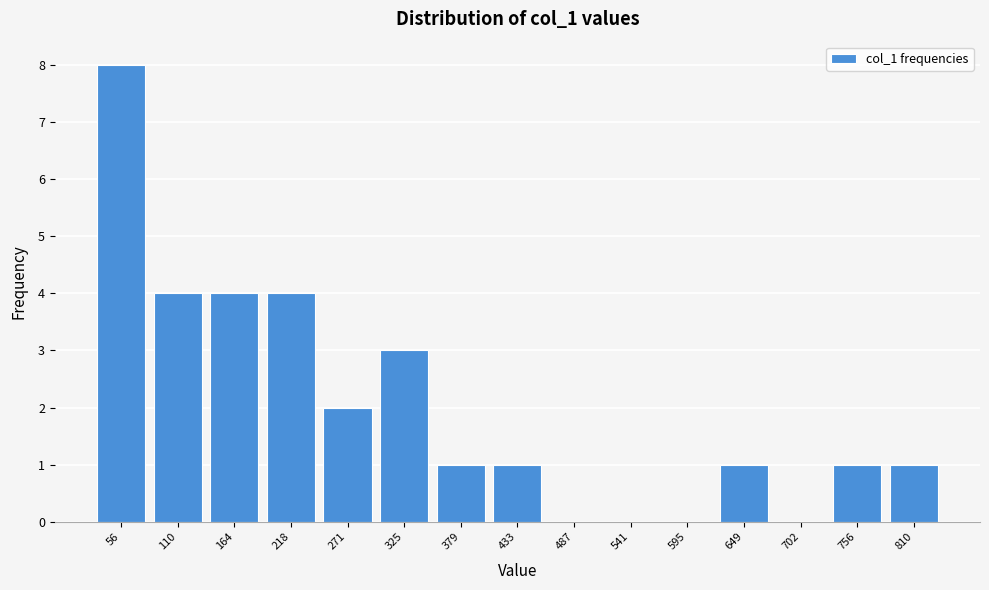

What is the greatest value displayed?

8